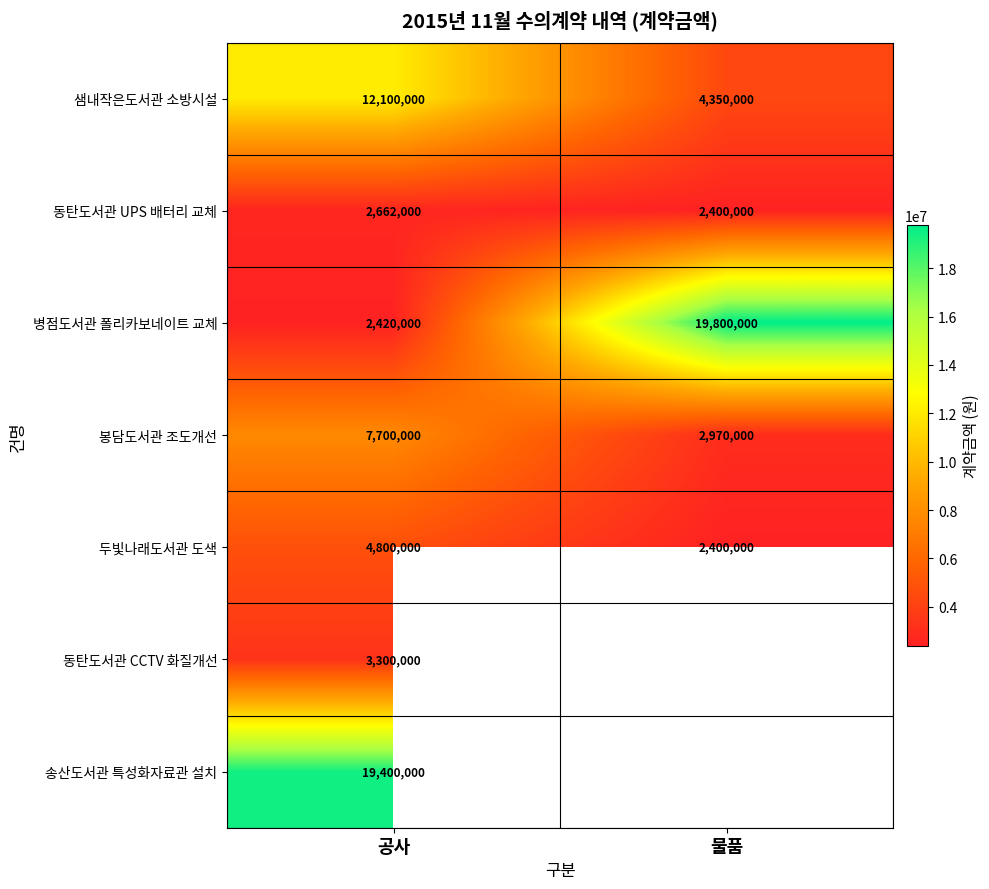

At which category does the chart reach its peak across all series?

물품